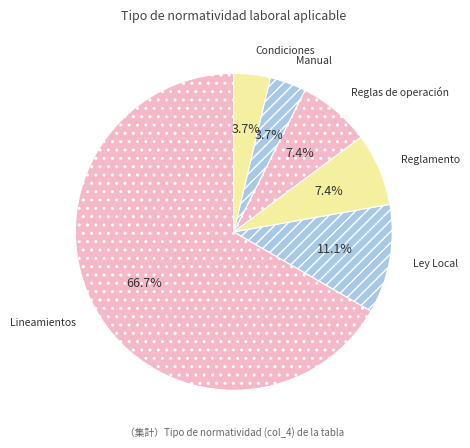

To the nearest percent, what is the difference between the largest and smallest slice percentages?

63%